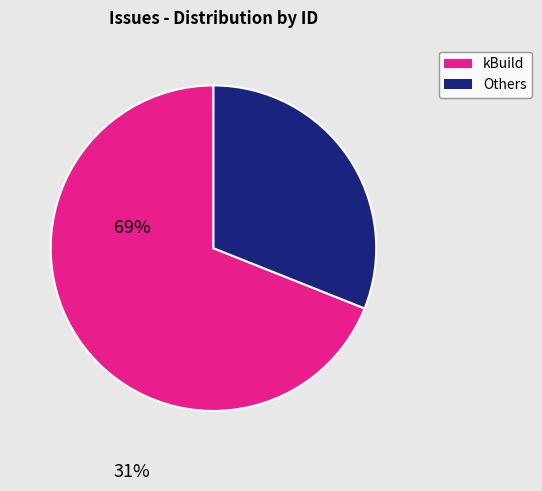

Is there any slice that represents more than half of the pie?

Yes